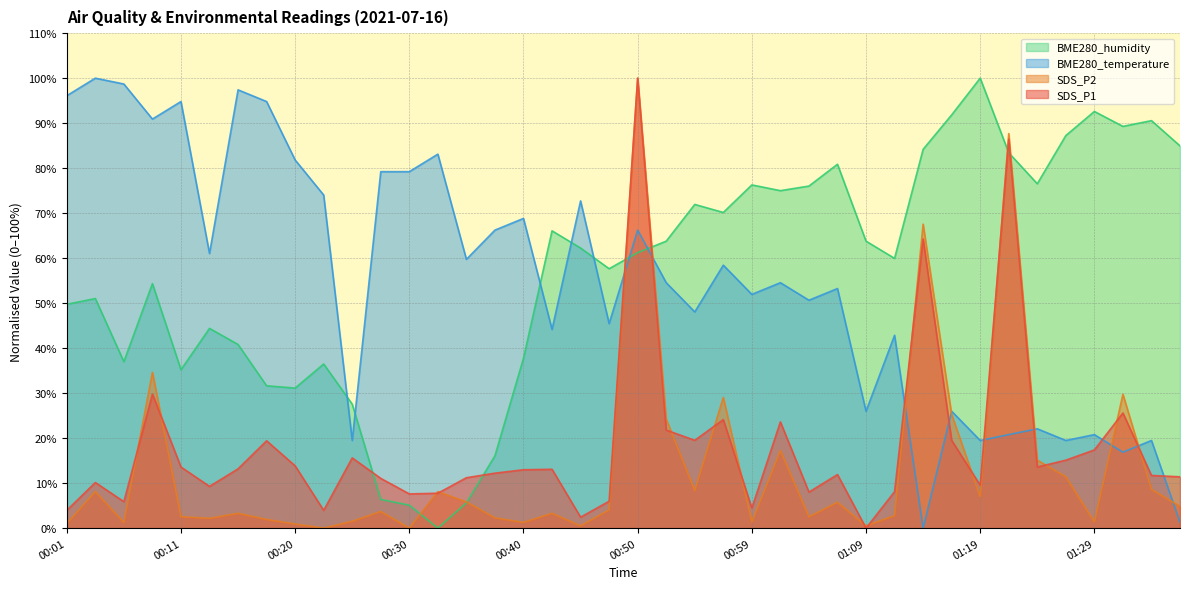

Is it true that BME280_humidity equals 77.6 at 00:01?

False